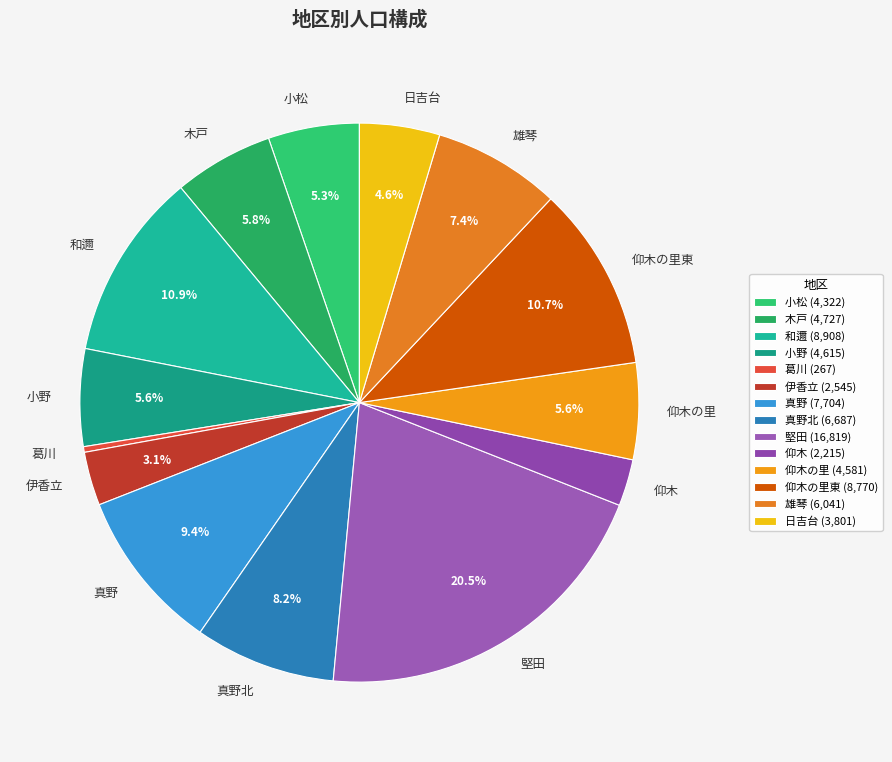

Does 堅田 account for over 50% of the chart?

No